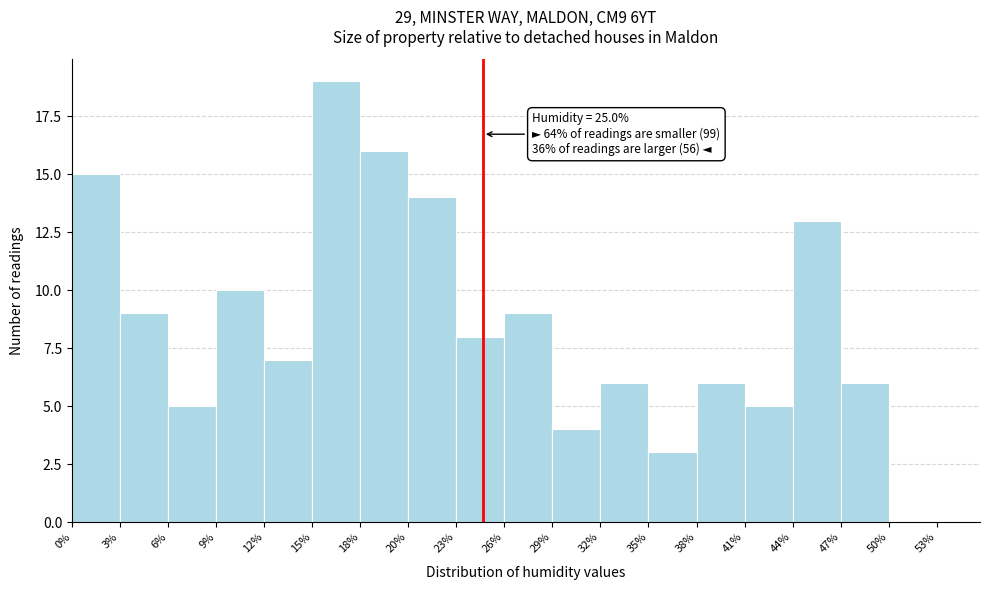

Which range on the x-axis has the tallest bar?

15% to 18%